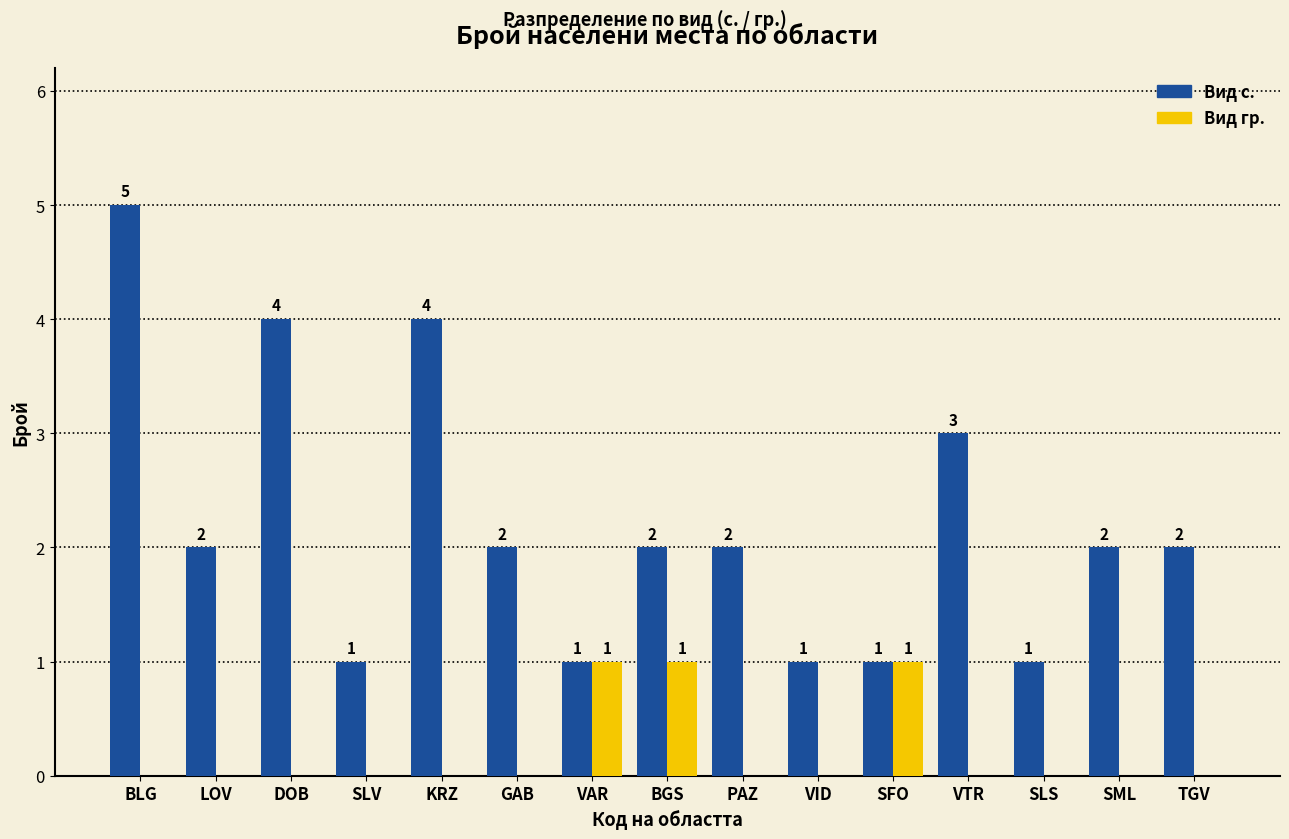

True or false: Вид гр. has a value of 0 at SLV.

True